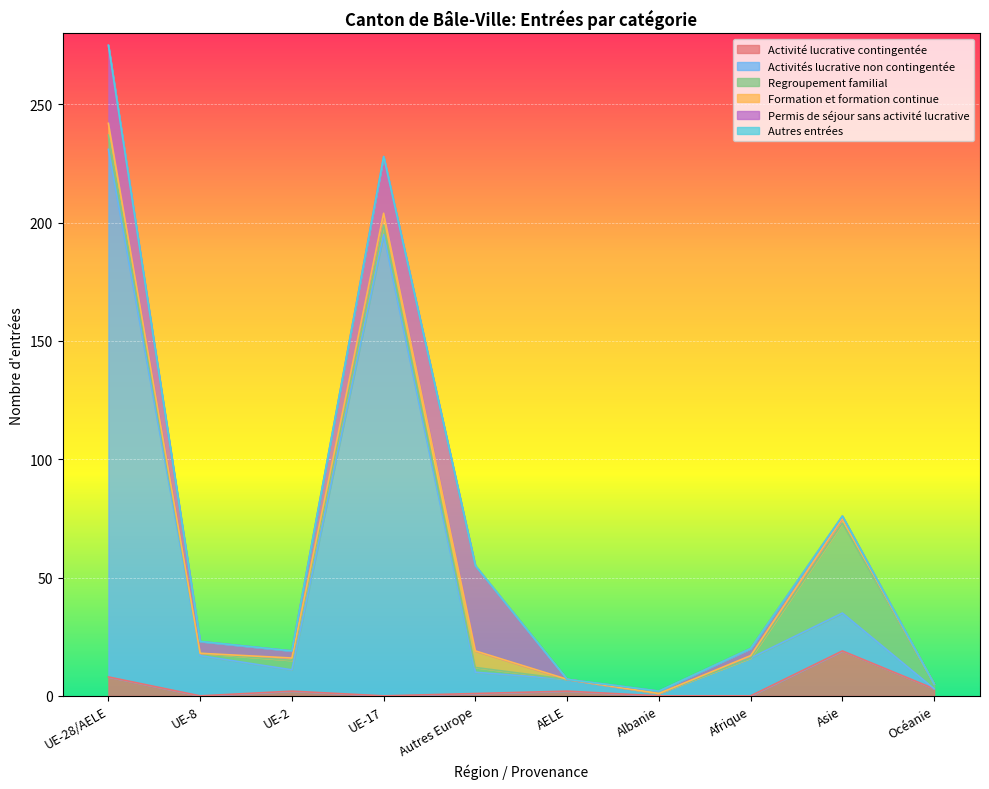

Between UE-28/AELE and UE-2, which series saw the biggest shift?

Activités lucrative non contingentée